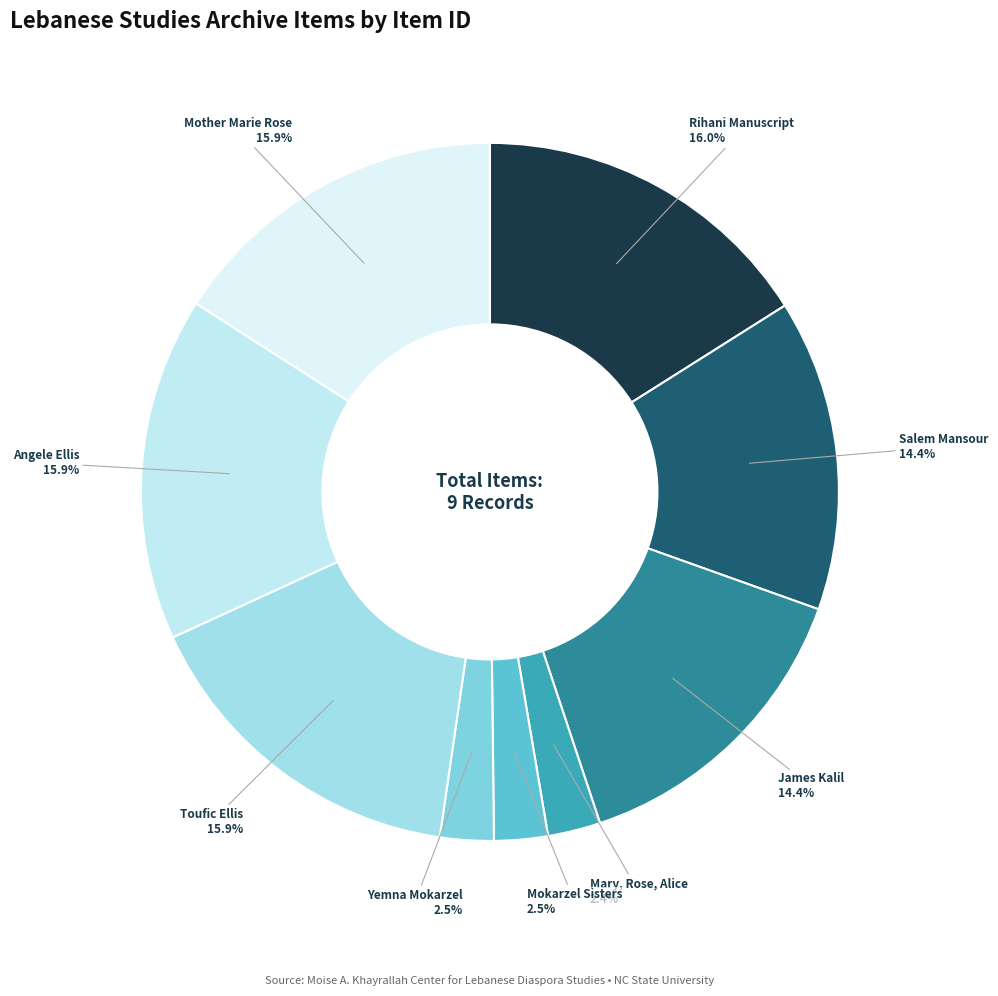

How many segments does this pie chart have?

9